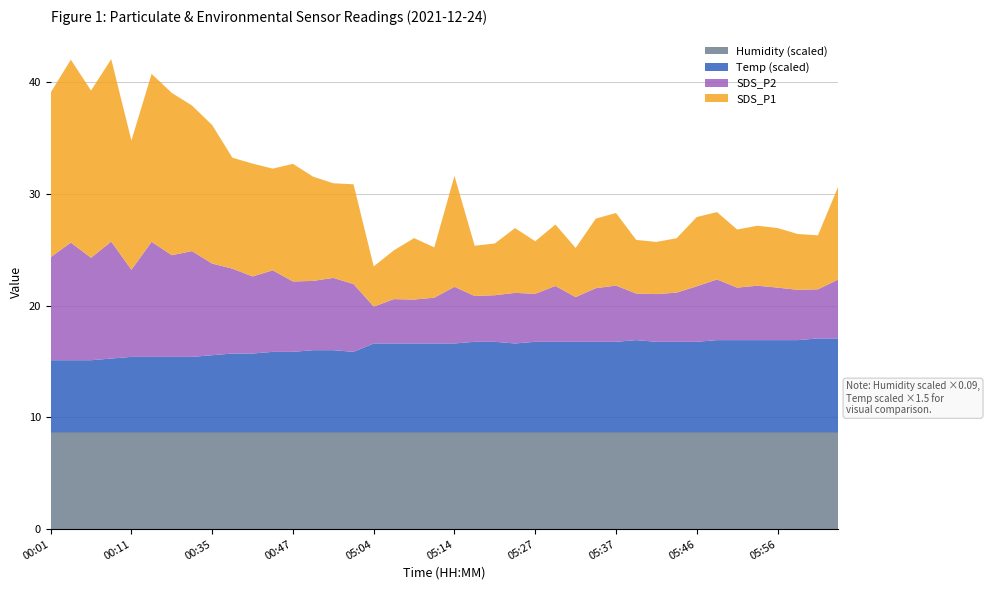

Reading left to right, extract all data points from this chart.

SDS_P1: 14.7	16.4	15.0	16.3	11.6	15.0	14.5	13.0	12.4	9.9	10.1	9.1	10.5	9.3	8.5	8.9	3.6	4.4	5.5	4.5	9.9	4.5	4.6	5.8	4.7	5.5	4.4	6.2	6.5	4.8	4.7	4.9	6.2	6.0	5.2	5.4	5.3	5.0	4.8	8.3
SDS_P2: 9.2	10.5	9.2	10.5	7.8	10.3	9.1	9.5	8.2	7.6	6.9	7.3	6.3	6.2	6.5	6.1	3.3	4.0	3.9	4.1	5.1	4.1	4.2	4.5	4.3	5.0	4.0	4.8	5.0	4.2	4.3	4.4	5.0	5.4	4.7	4.9	4.7	4.5	4.4	5.3
Temp: 4.3	4.3	4.3	4.4	4.5	4.5	4.5	4.5	4.6	4.7	4.7	4.8	4.8	4.9	4.9	4.8	5.3	5.3	5.3	5.3	5.3	5.4	5.4	5.3	5.4	5.4	5.4	5.4	5.4	5.5	5.4	5.4	5.4	5.5	5.5	5.5	5.5	5.5	5.6	5.6
Humidity: 96.3	96.3	96.3	96.3	96.3	96.3	96.3	96.3	96.3	96.3	96.3	96.3	96.3	96.3	96.3	96.3	96.3	96.3	96.3	96.3	96.3	96.3	96.3	96.3	96.3	96.3	96.3	96.3	96.3	96.3	96.3	96.3	96.3	96.3	96.3	96.3	96.3	96.3	96.3	96.3